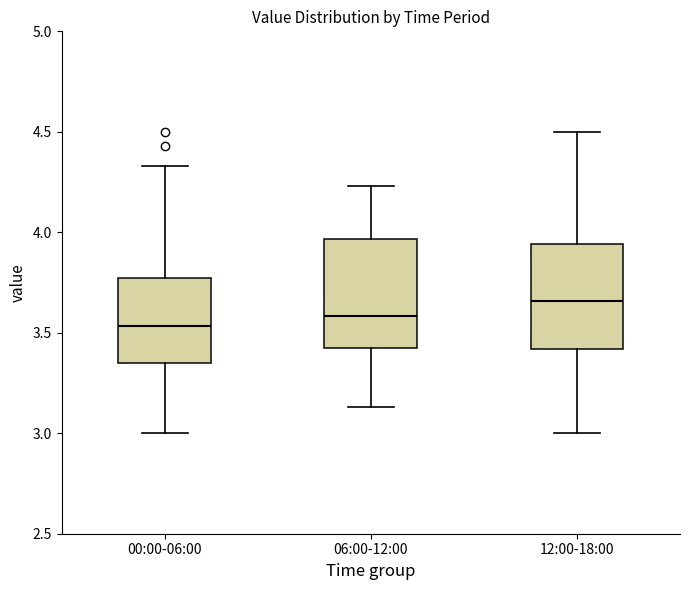

Reading left to right, read every box against the y-axis: the position of its median line, the range the box covers, and the ends of its whiskers. The values are not printed on the chart, so give them approximately, as read against the axis.

00:00-06:00: median 3.55, box 3.35 to 3.80, whiskers 3.00 to 4.35
06:00-12:00: median 3.60, box 3.40 to 3.95, whiskers 3.15 to 4.25
12:00-18:00: median 3.65, box 3.40 to 3.95, whiskers 3.00 to 4.50